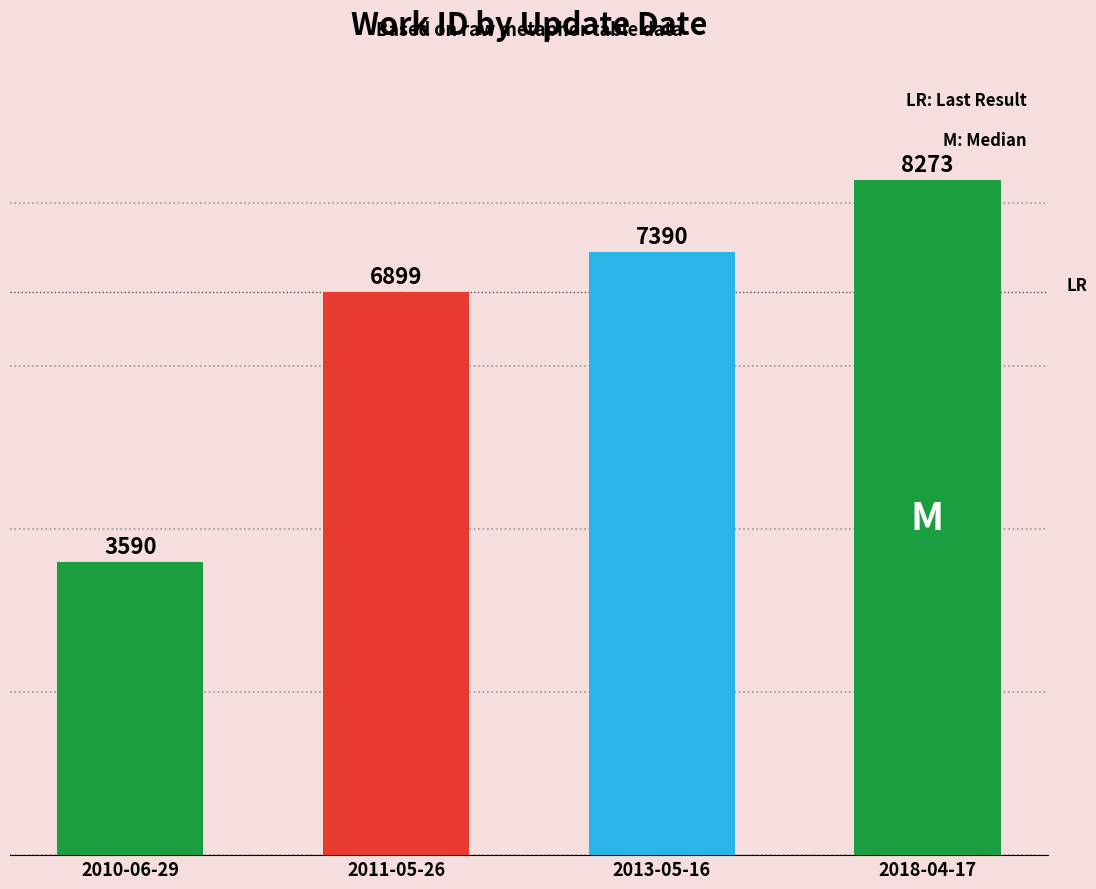

How many categories are shown in the chart?

4